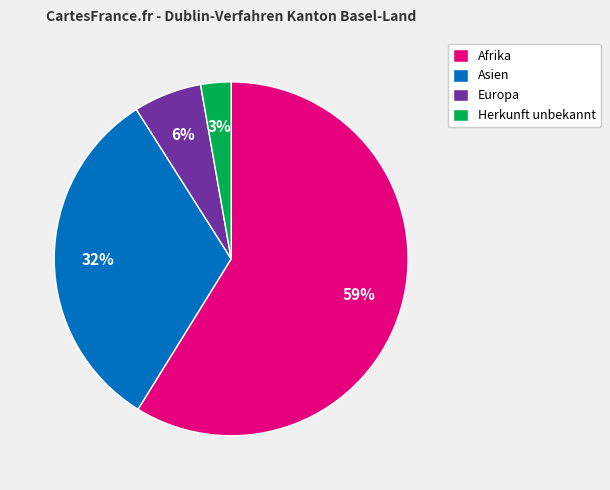

To the nearest percent, what portion does Afrika represent?

59%